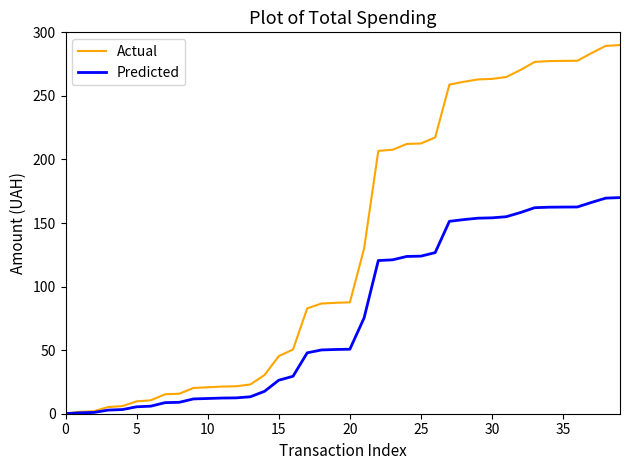

What is the maximum value for Actual?

290.0